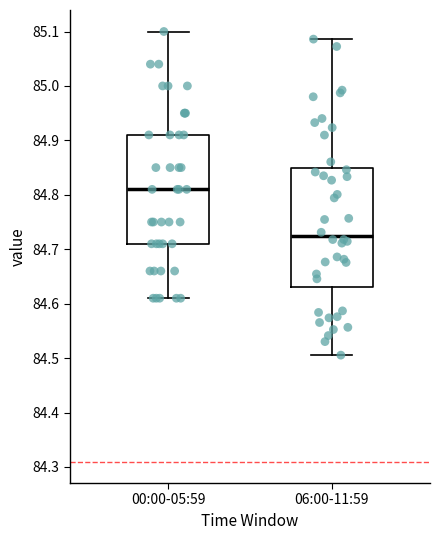

Which box is the tallest, from its lower edge to its upper edge?

06:00-11:59